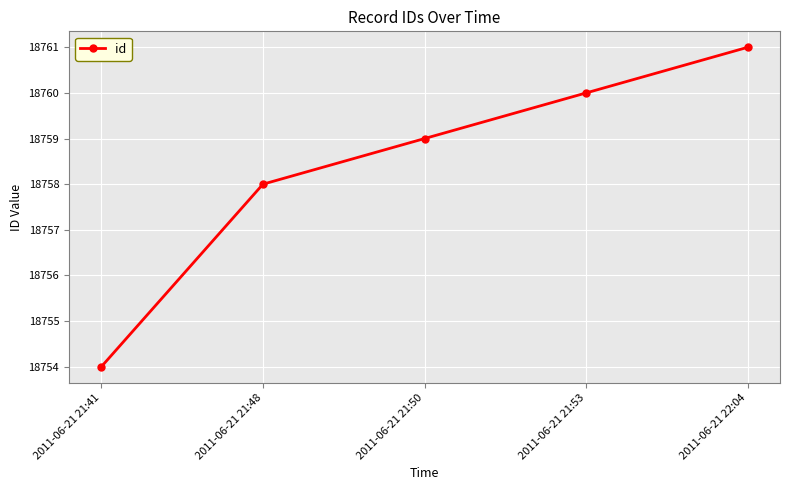

What is the difference between the second highest and minimum values?

6